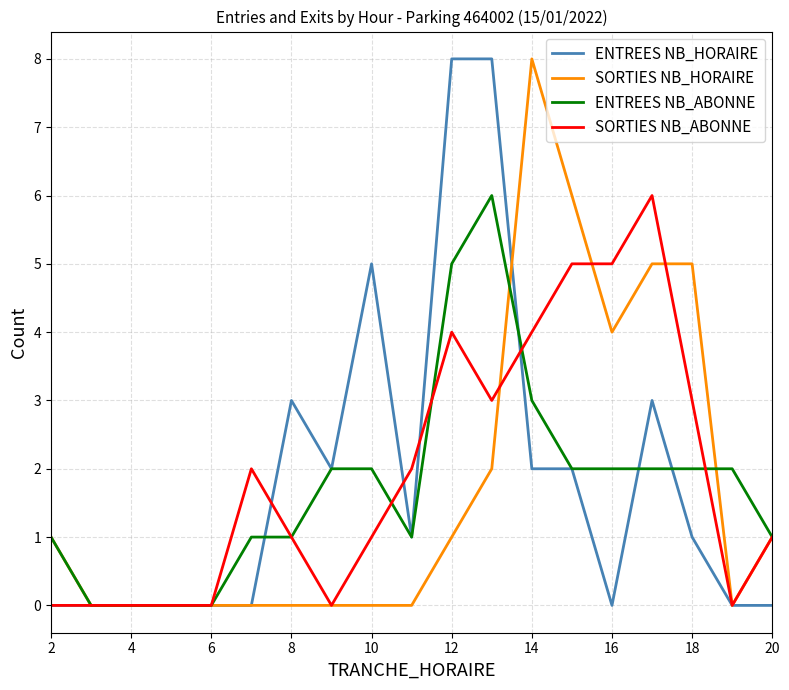

What is the maximum value shown in the chart?

8